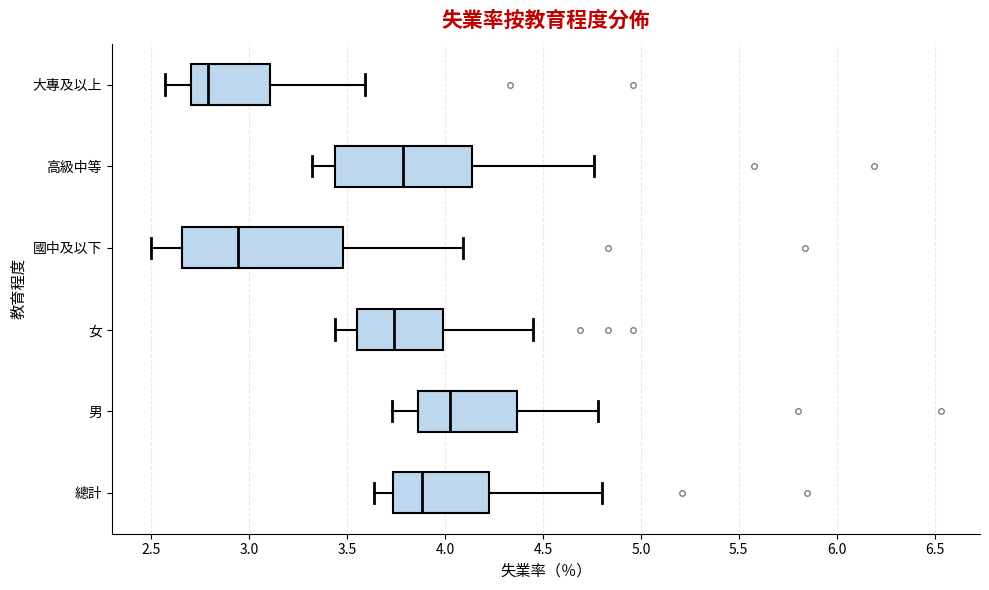

Which box has the furthest to the right median line?

男